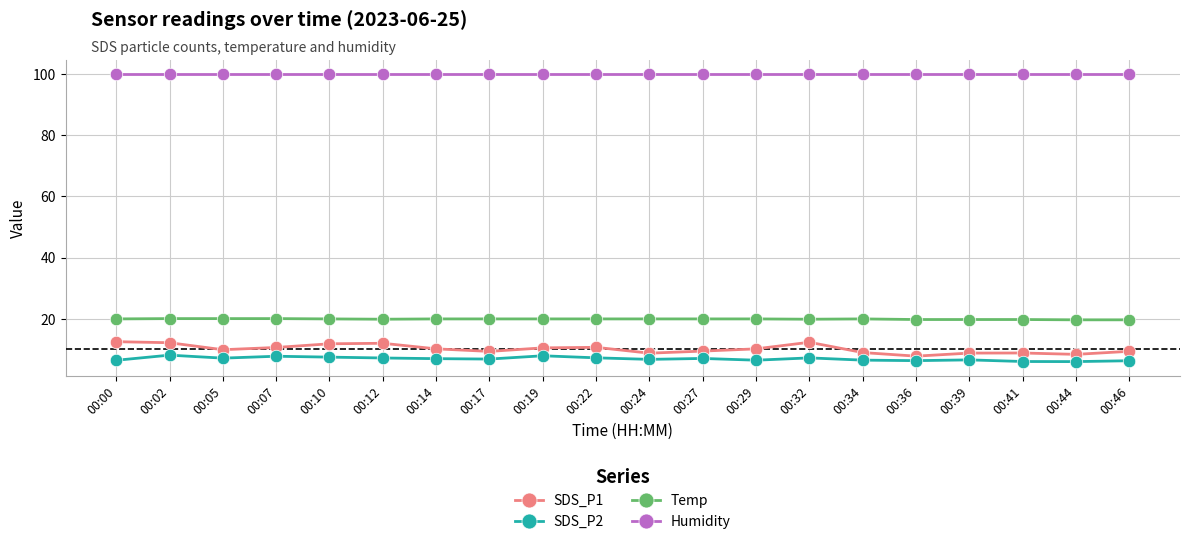

Where does the SDS_P1 series first go above 10?

00:00